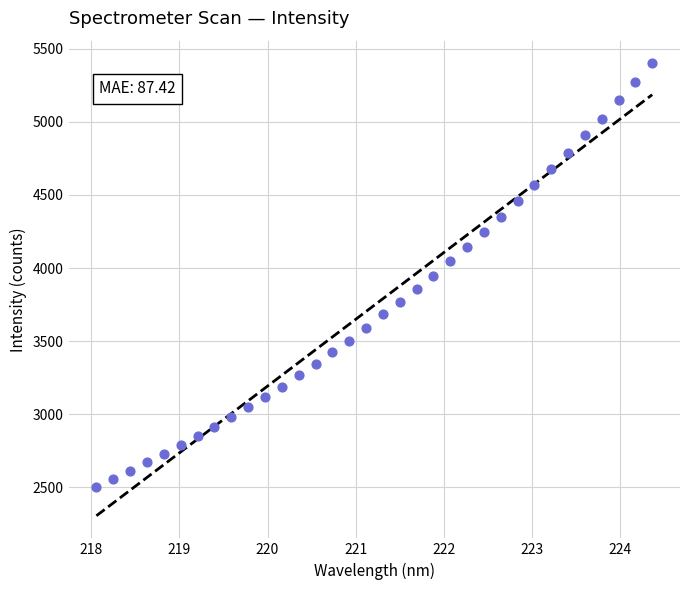

What is the range of Y values (max minus min)?

2896.2